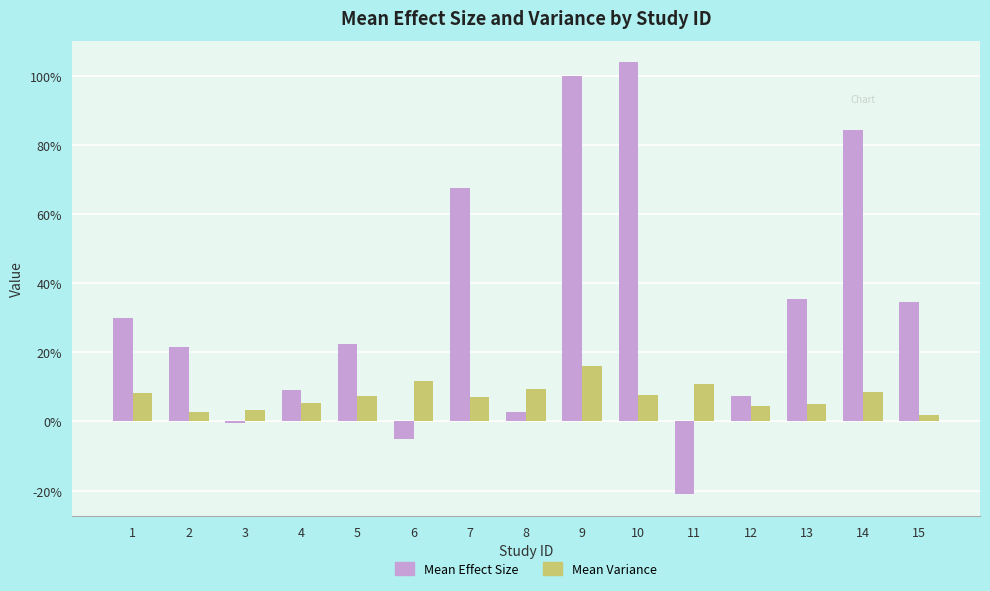

Which series changed the most between 9 and 12?

Mean Effect Size